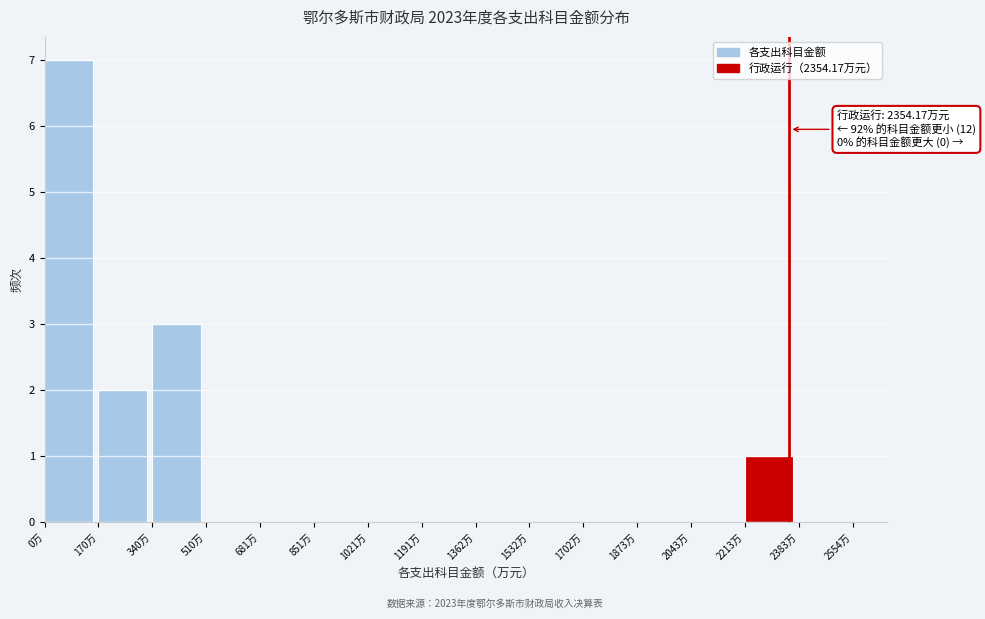

Over which range of the x-axis is the bar tallest?

0 to 180